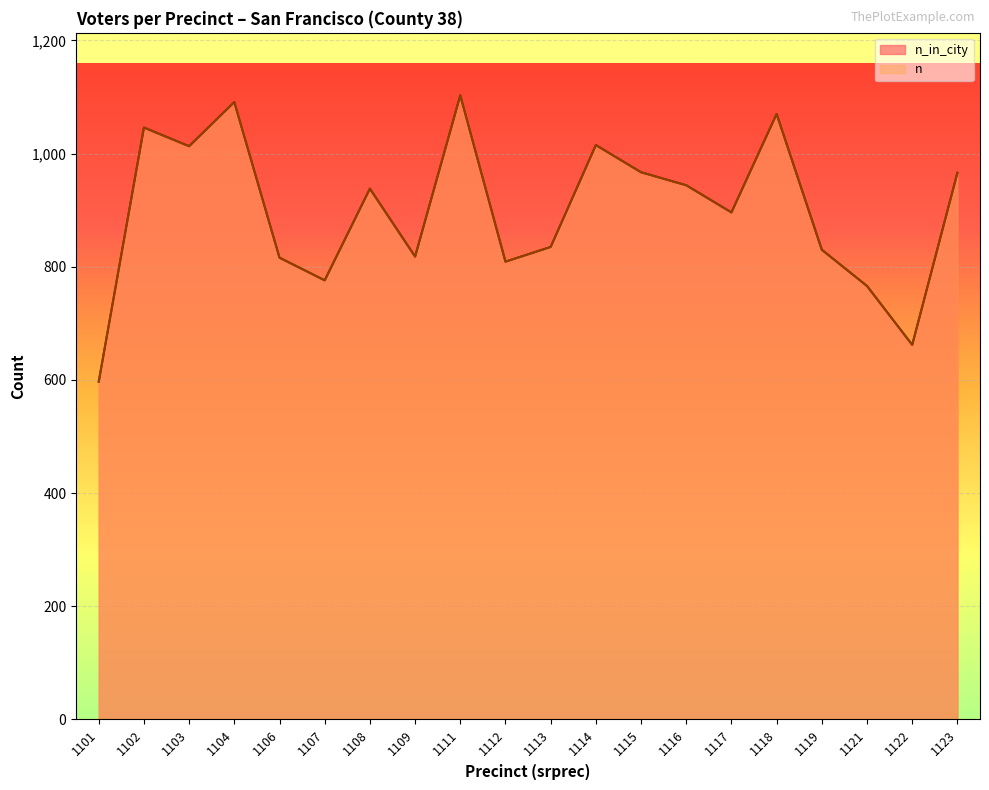

At which category is the sum across all series the highest?

1111